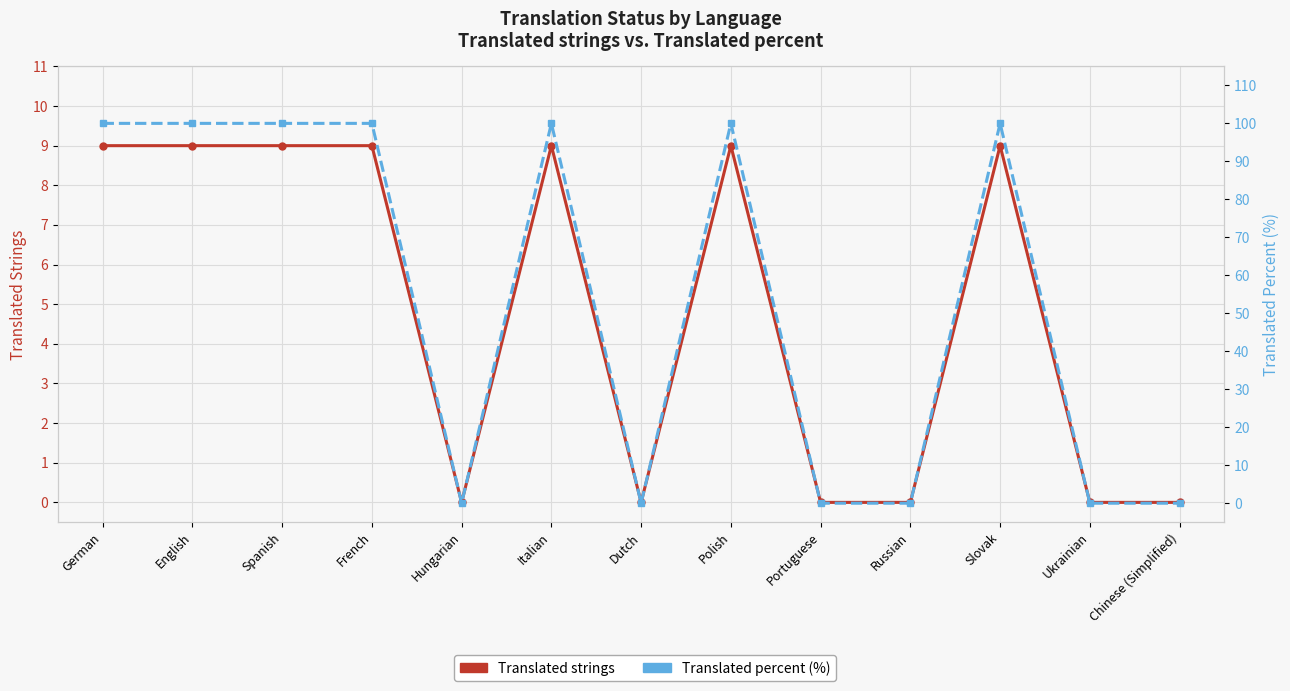

What is the spread (max minus min) of values at Italian?

91